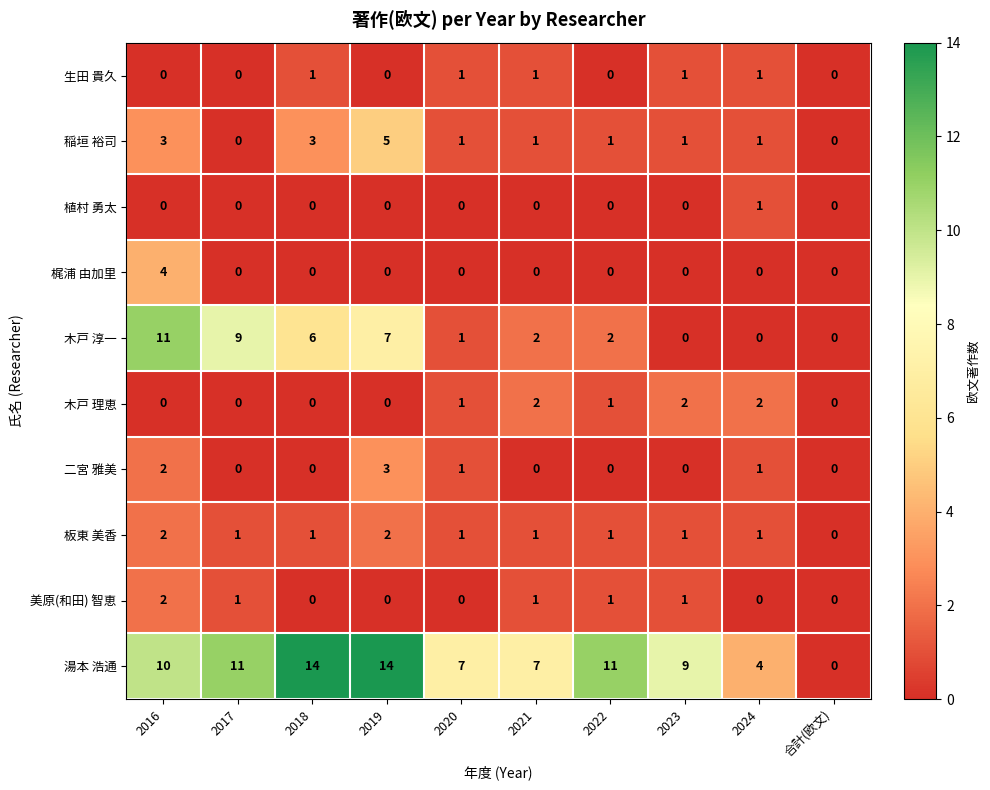

How many data points in 植村 勇太 are above 0?

1